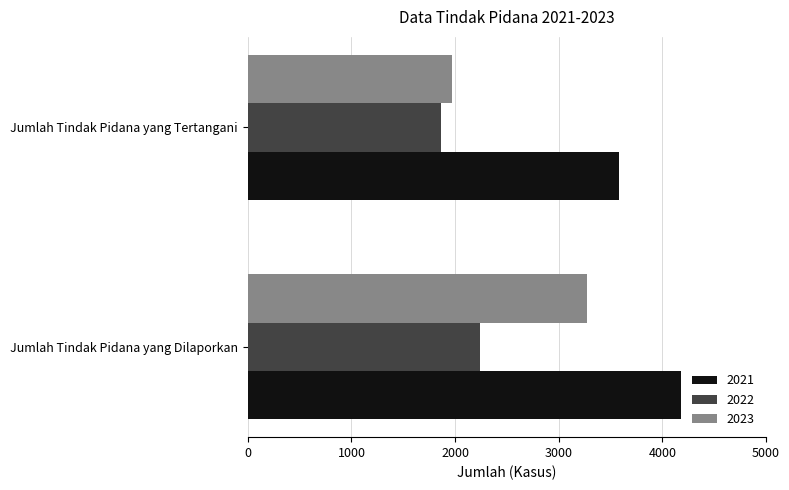

What is the total value across all series at Jumlah Tindak Pidana yang Tertangani?

7410